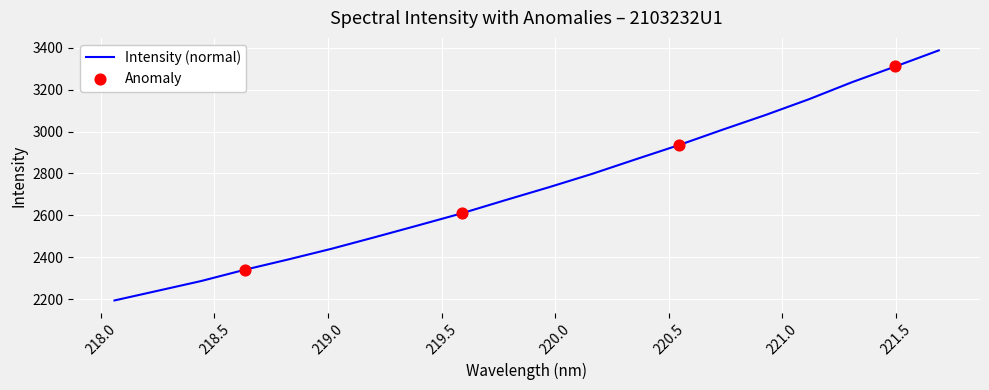

What is the minimum value shown in the chart?

2193.9